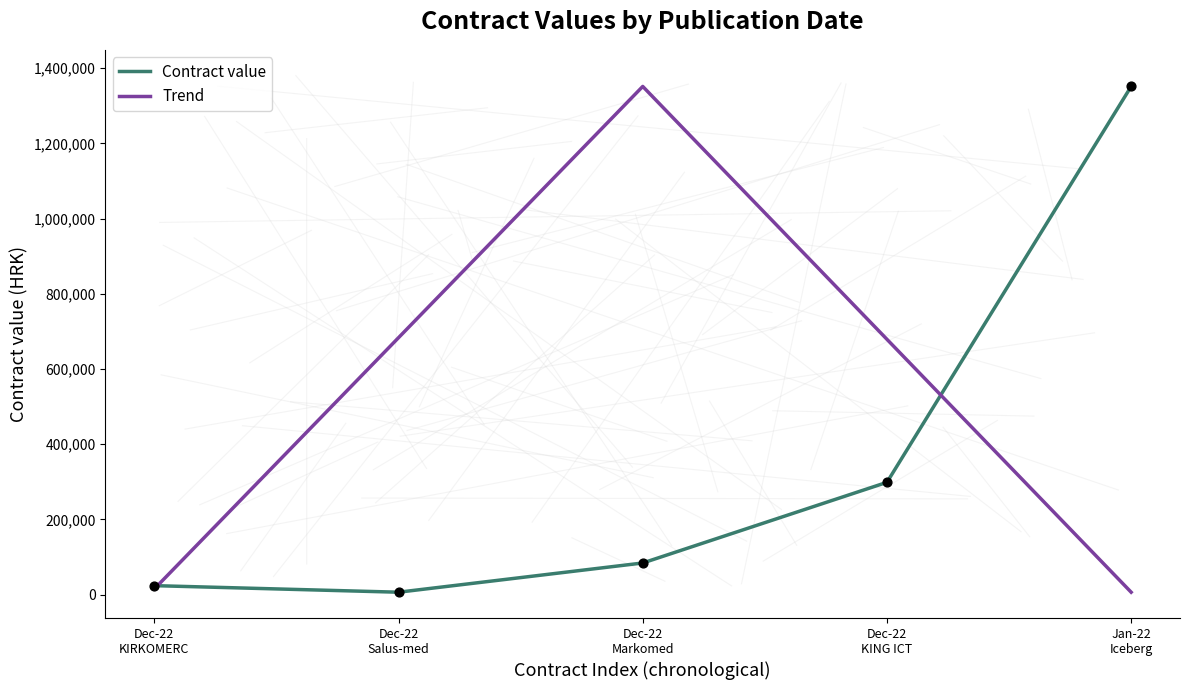

Between 2023-12-22 (KING ICT) and 2024-01-22, which is larger?

2024-01-22